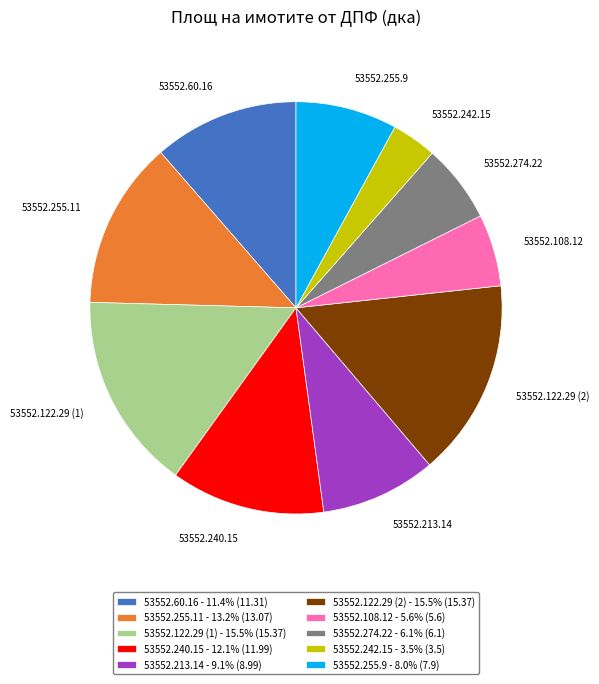

Approximately how many times larger is the value at 53552.122.29 (1) - 15.5% (15.37) compared to 53552.255.11 - 13.2% (13.07)?

1.2